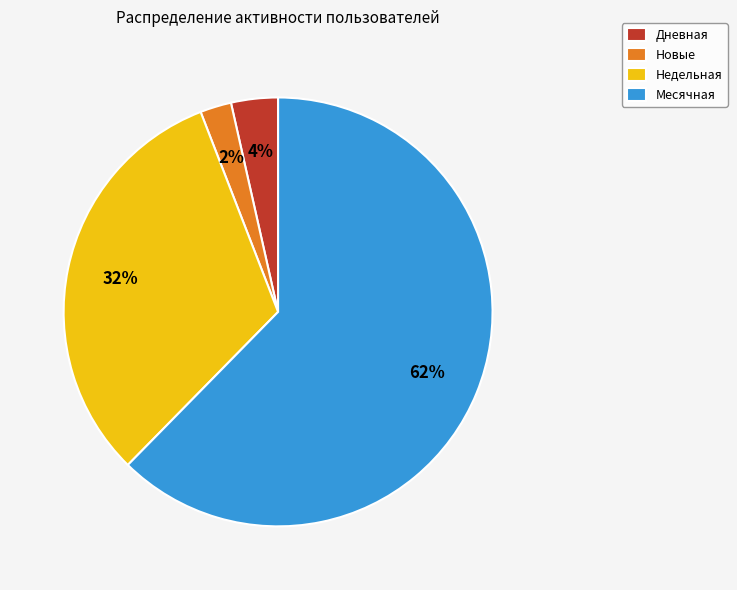

Do Дневная and Недельная together represent more than half of the pie?

No